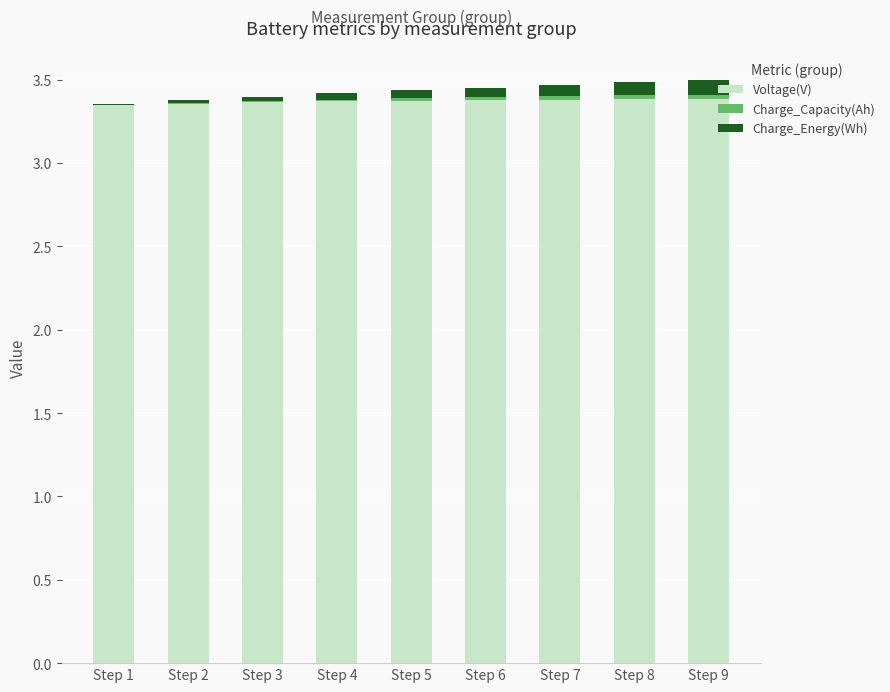

The Voltage(V) series shows 3.4 at Step 5. True or false?

True